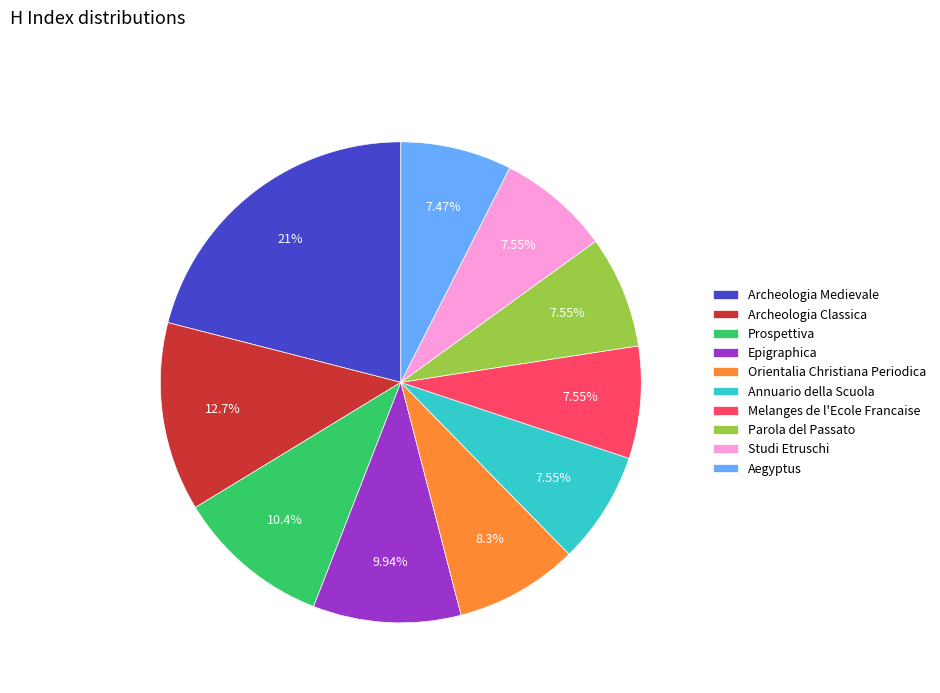

What percentage is the Archeologia Medievale slice, to the nearest percent?

21%